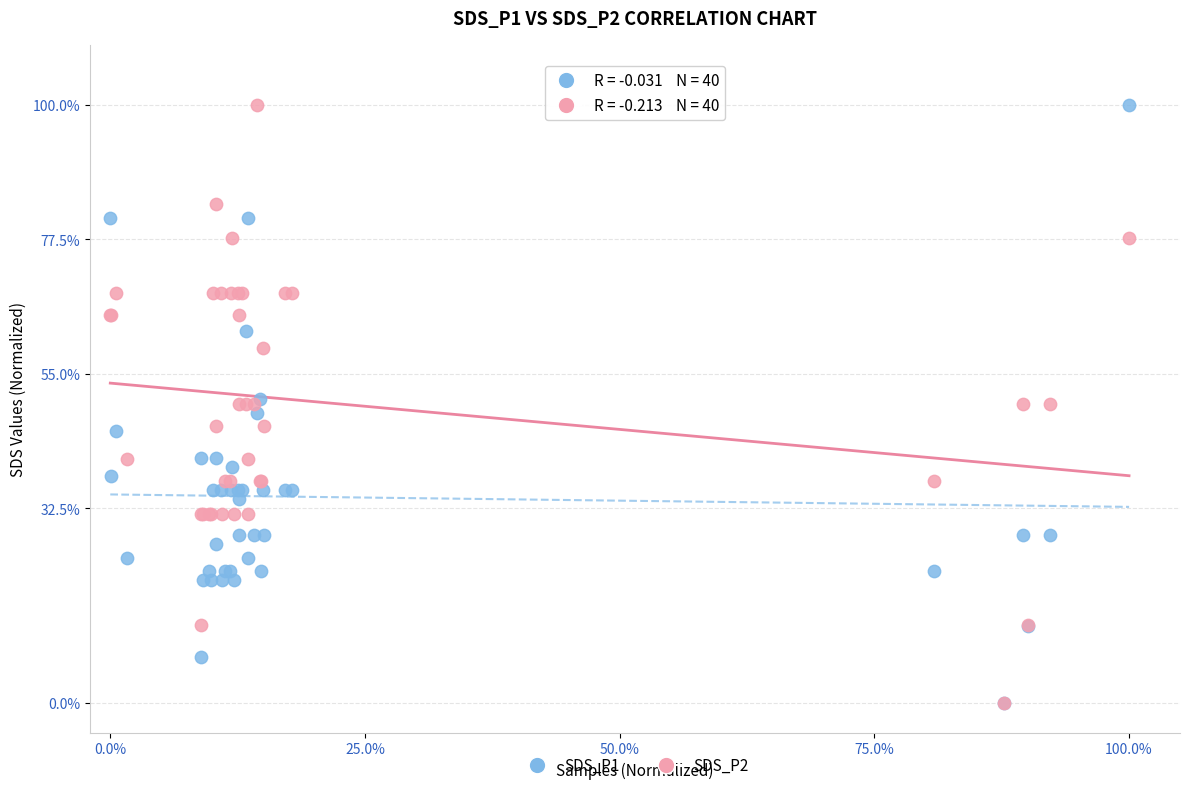

What are all the series names shown in the legend?

SDS_P1, SDS_P2